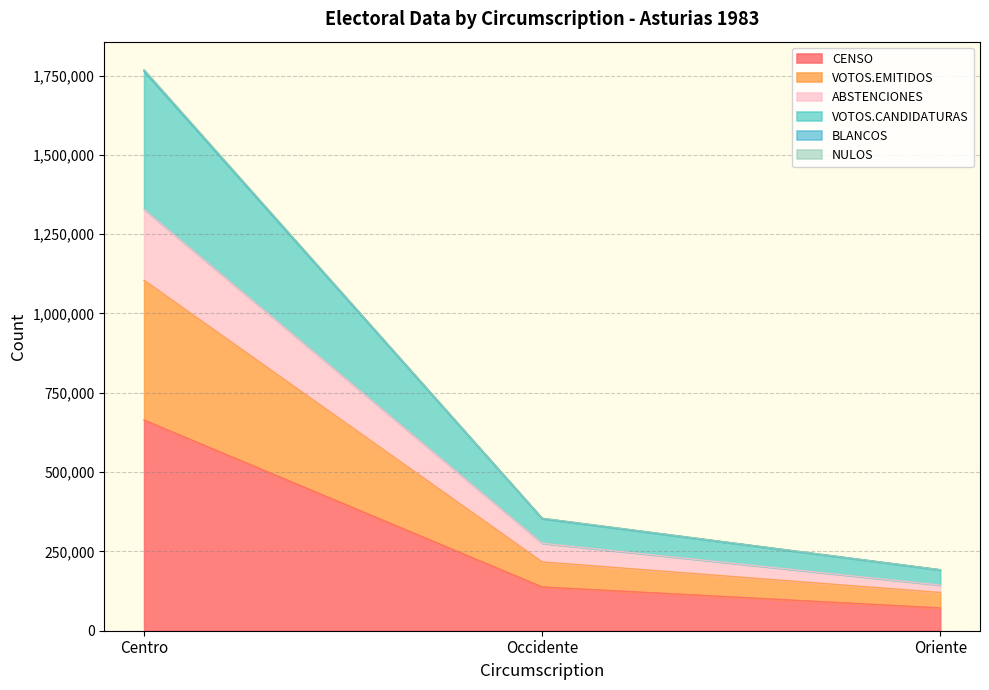

How many data points does each series have?

3